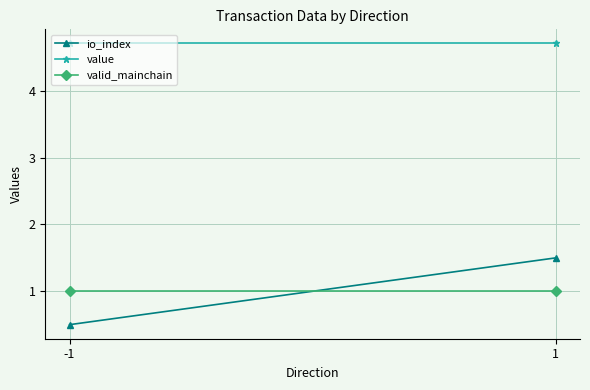

The value of value at 1 is 4.7. True or false?

True